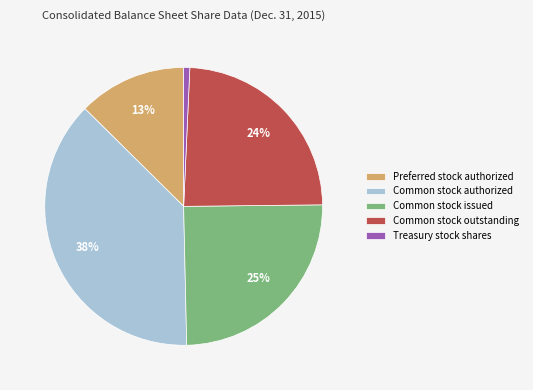

To the nearest percent, what is the difference between the Common stock authorized and Common stock outstanding slice percentages?

14%